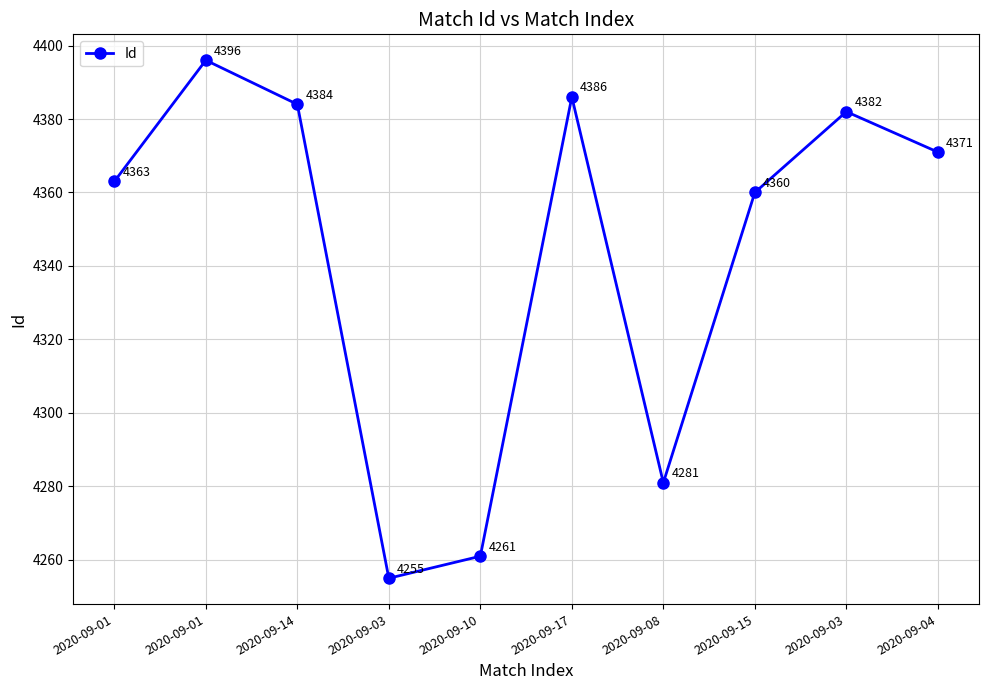

Does the chart have visible grid lines?

Yes